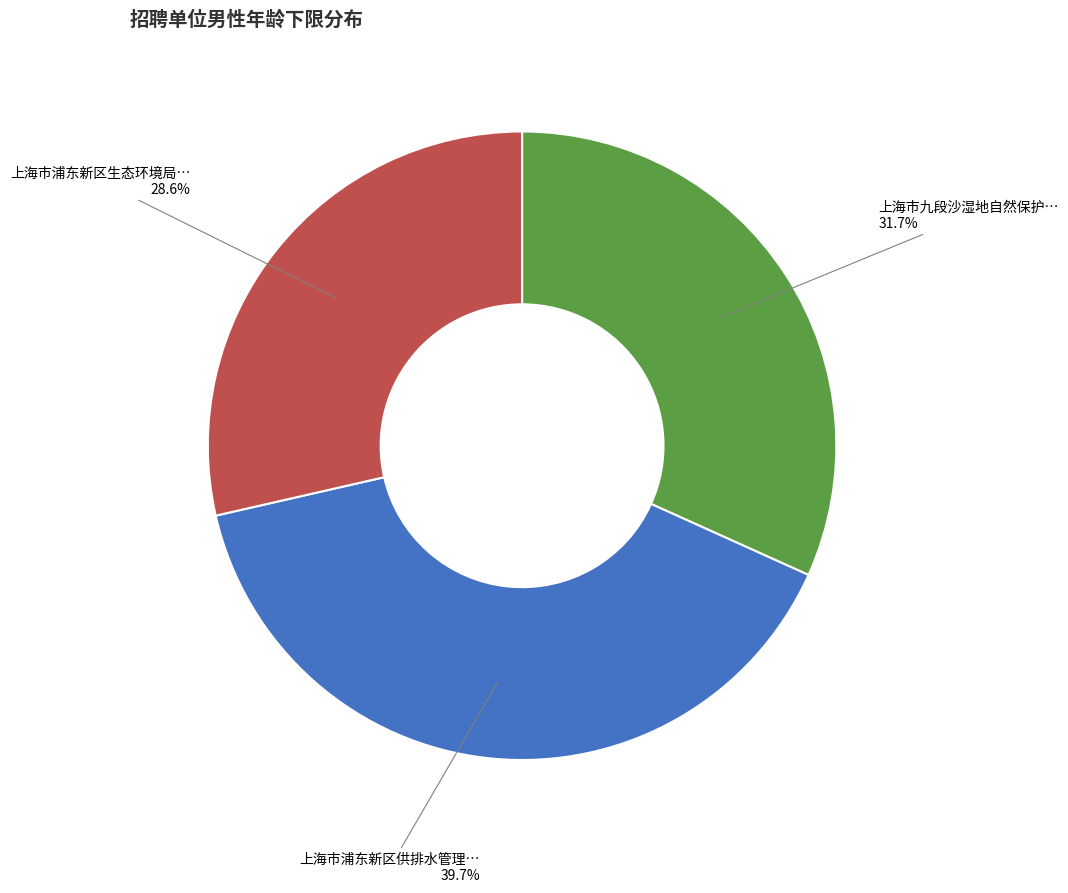

Is there a majority slice in this chart?

No